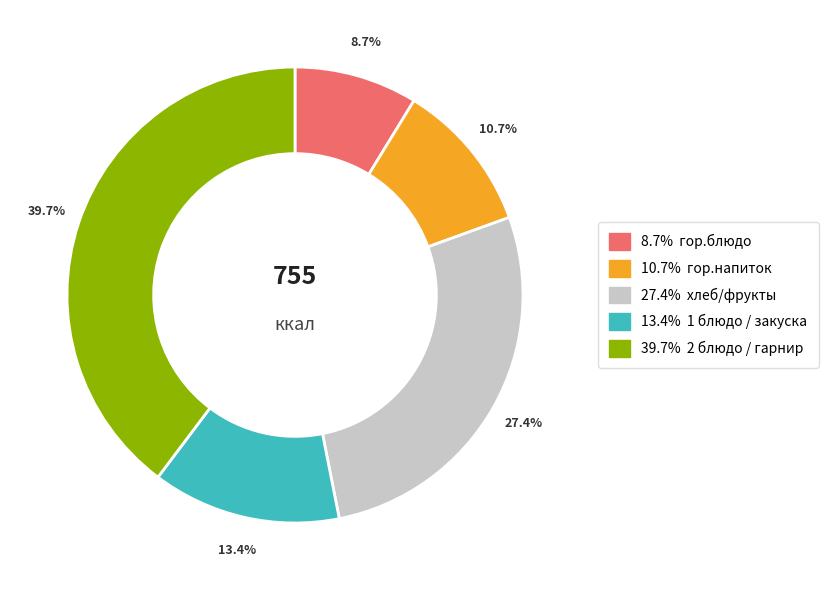

Is there a majority slice in this chart?

No